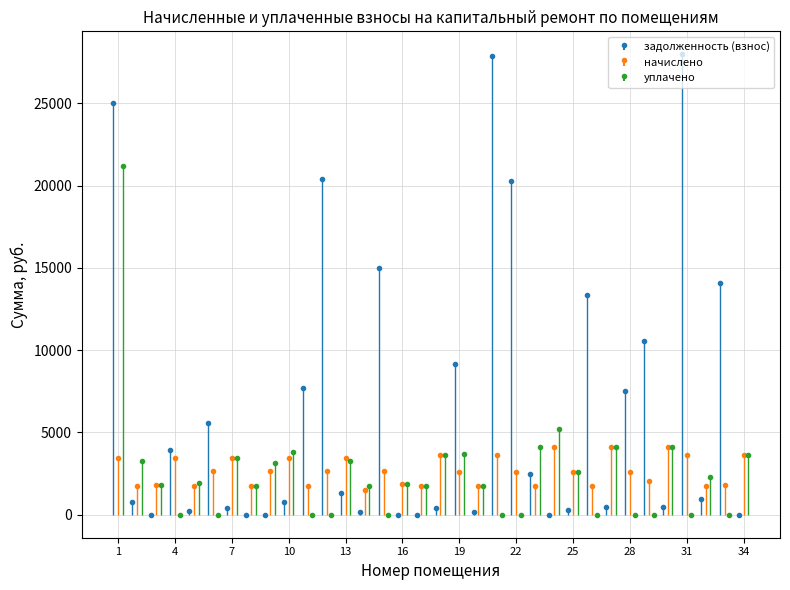

What is the total value across all series at 12?

23011.7